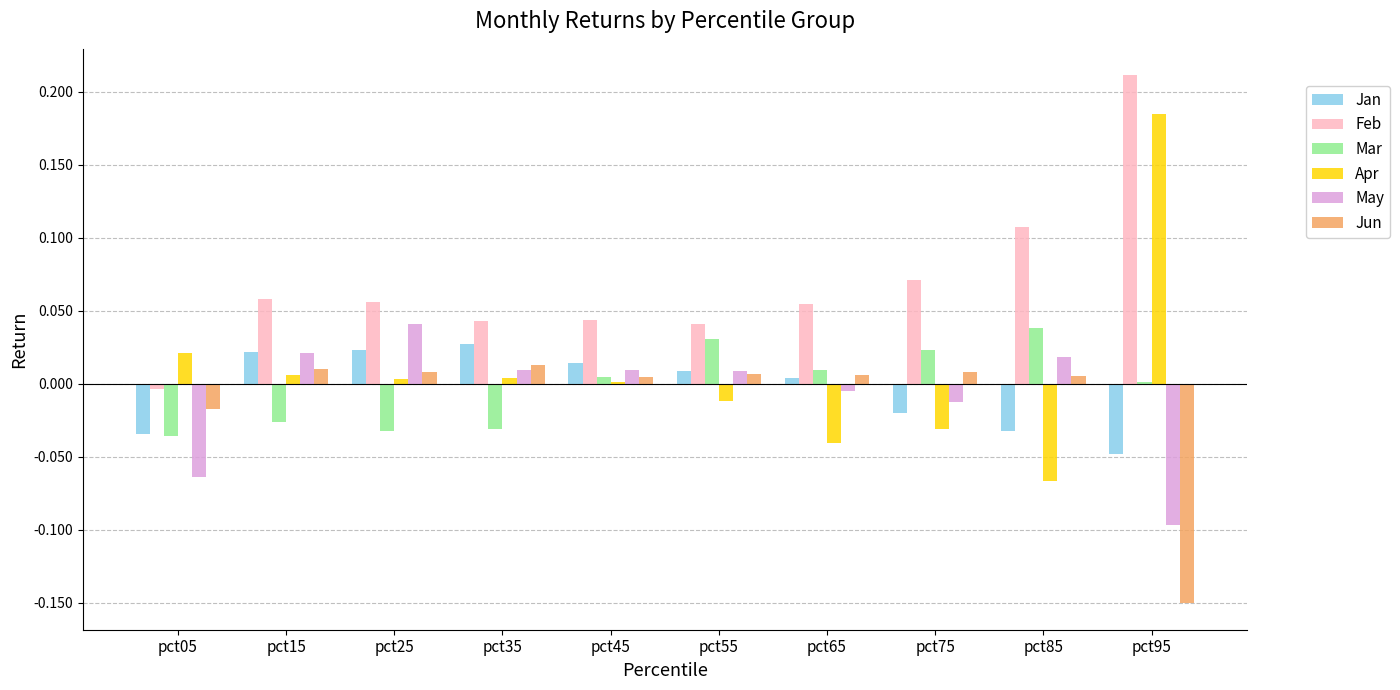

The Apr series shows 0.0 at pct45. True or false?

True